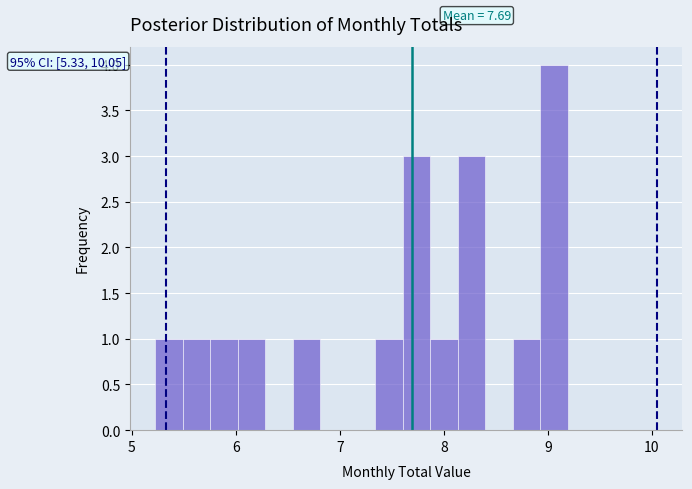

Around what value on the x-axis is the tallest bar? Give the approximate position of its centre, as read against the axis.

9.1